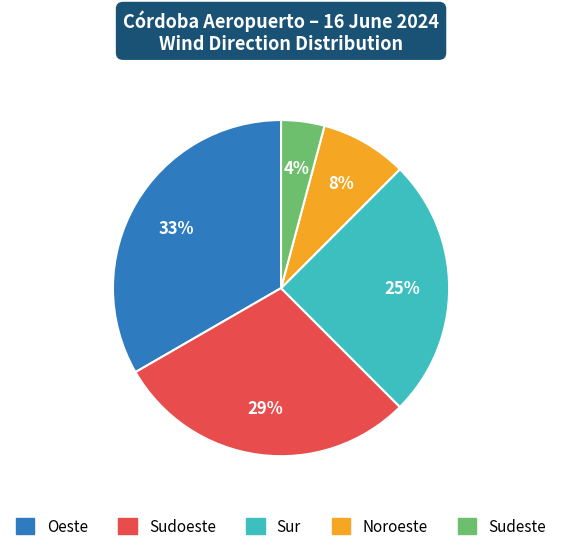

Is the sum of Sudoeste and Sudeste greater than half?

No